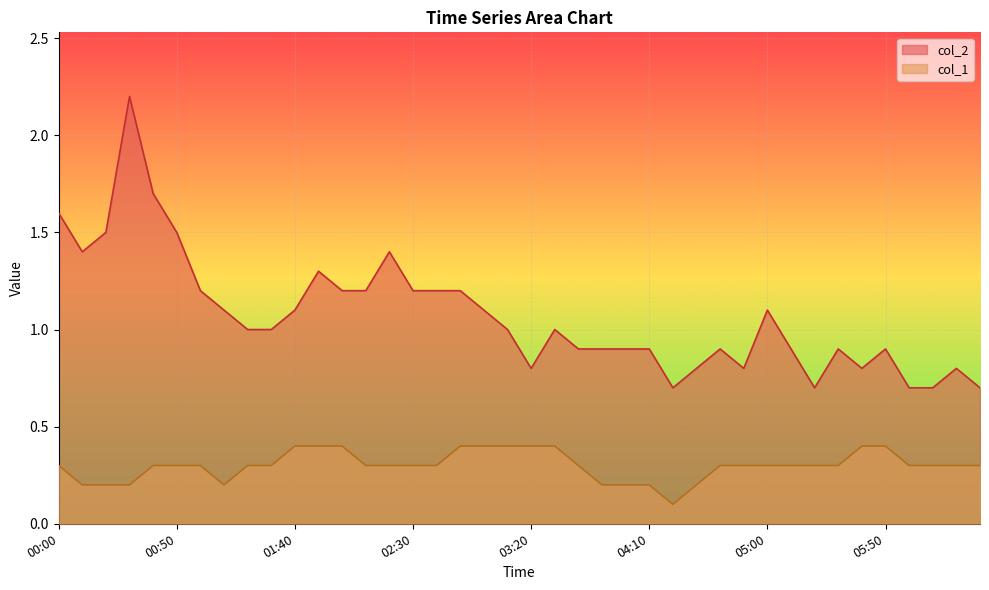

True or false: col_1 and col_2 intersect in this chart.

False